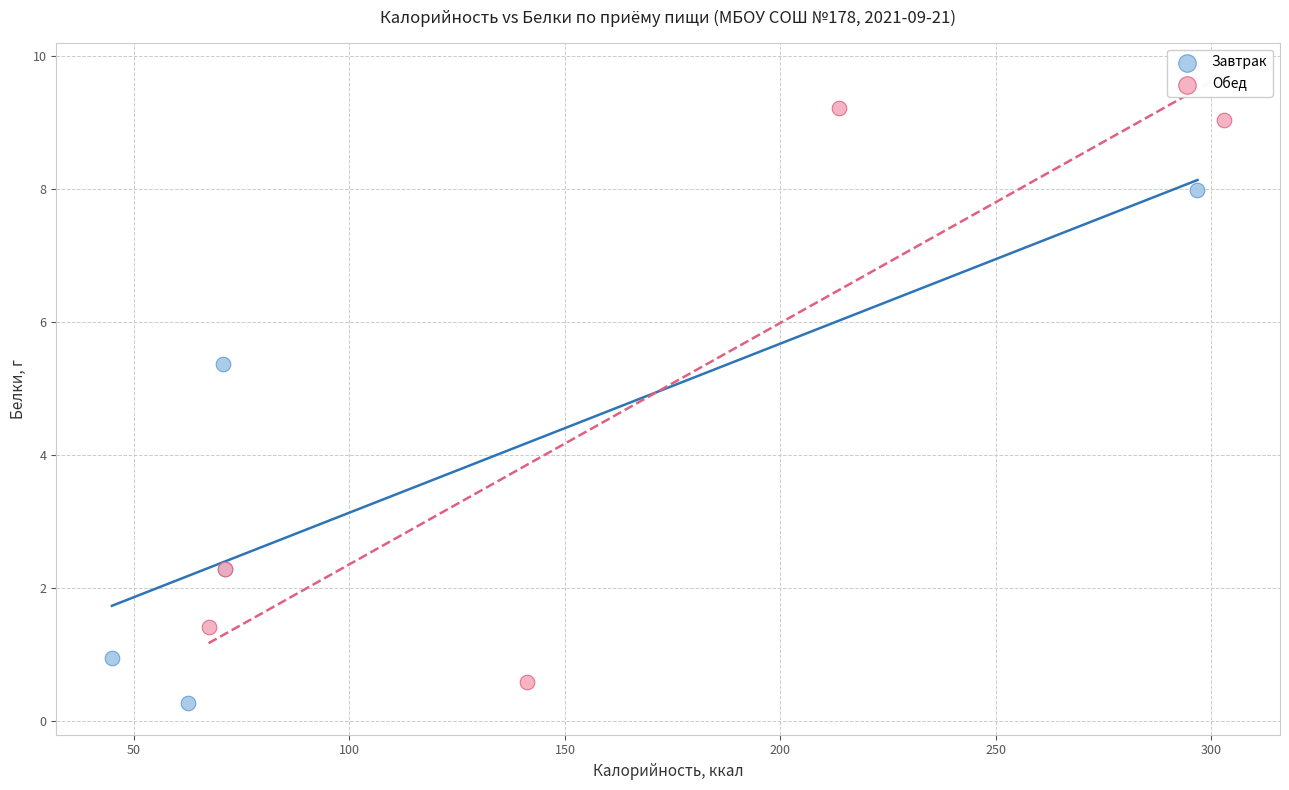

Which series contains the highest Y value?

Обед